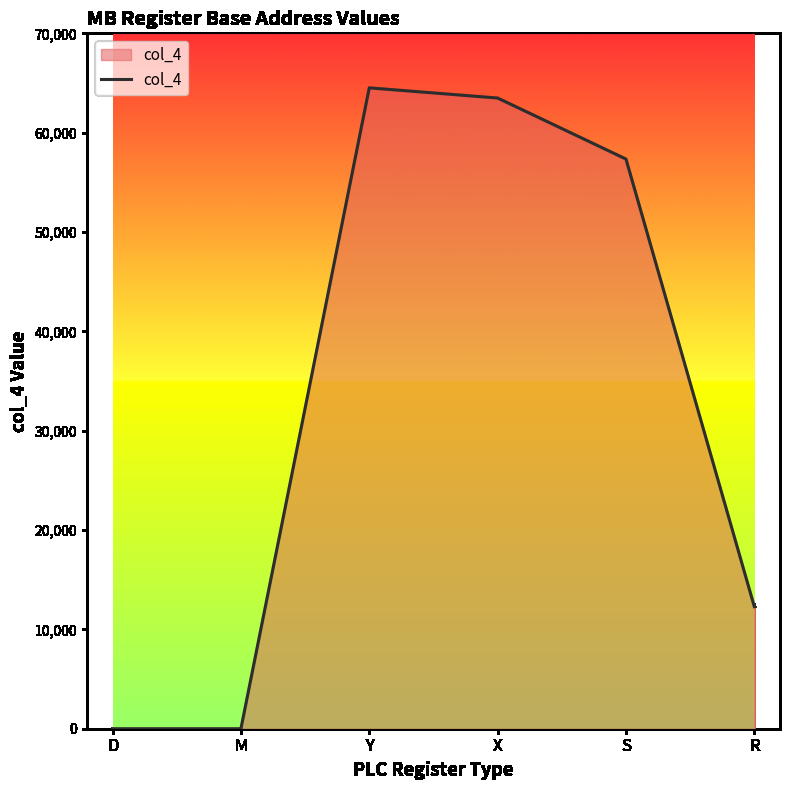

True or false: the data has more than 1 interior local peaks.

False